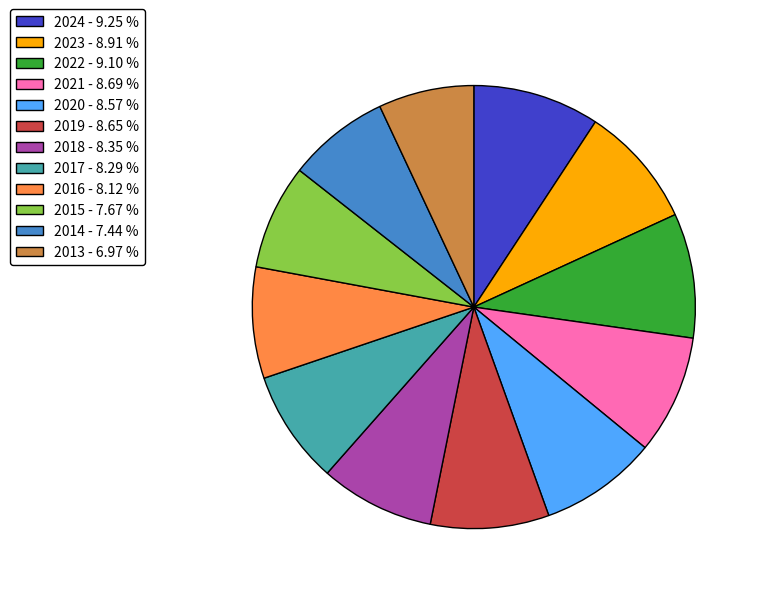

How many segments does this pie chart have?

12